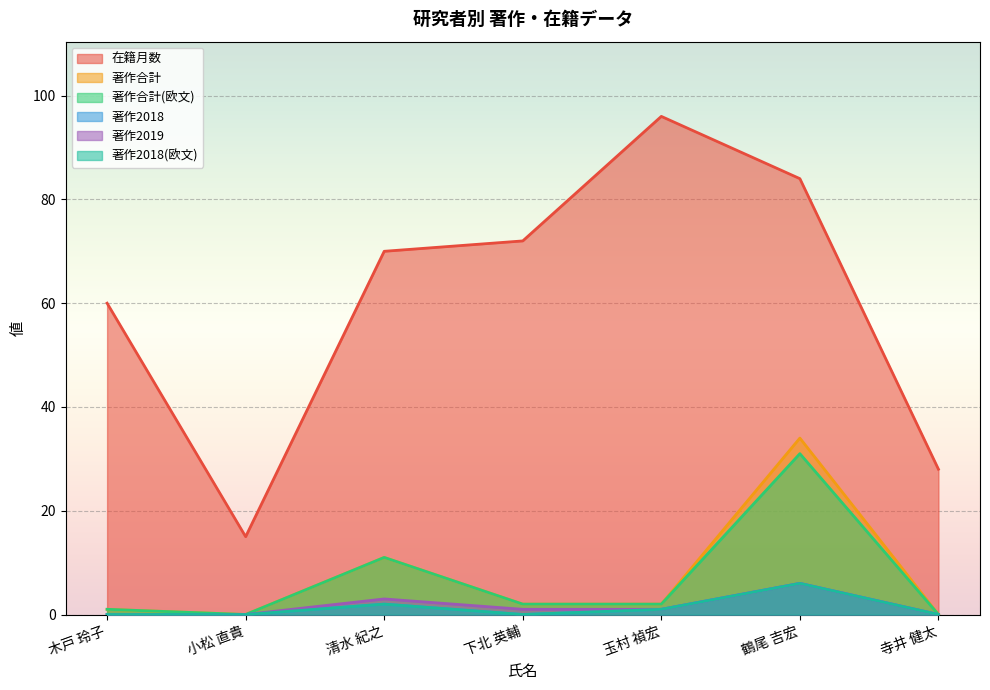

Which series has the largest range (max minus min)?

在籍月数